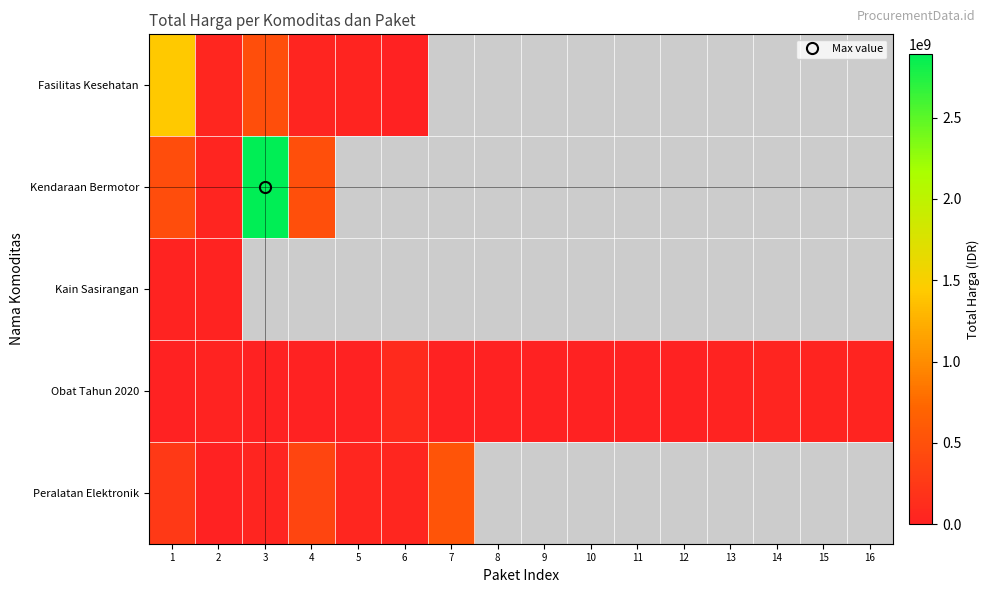

Which series has the largest total across all categories?

Obat Tahun 2020